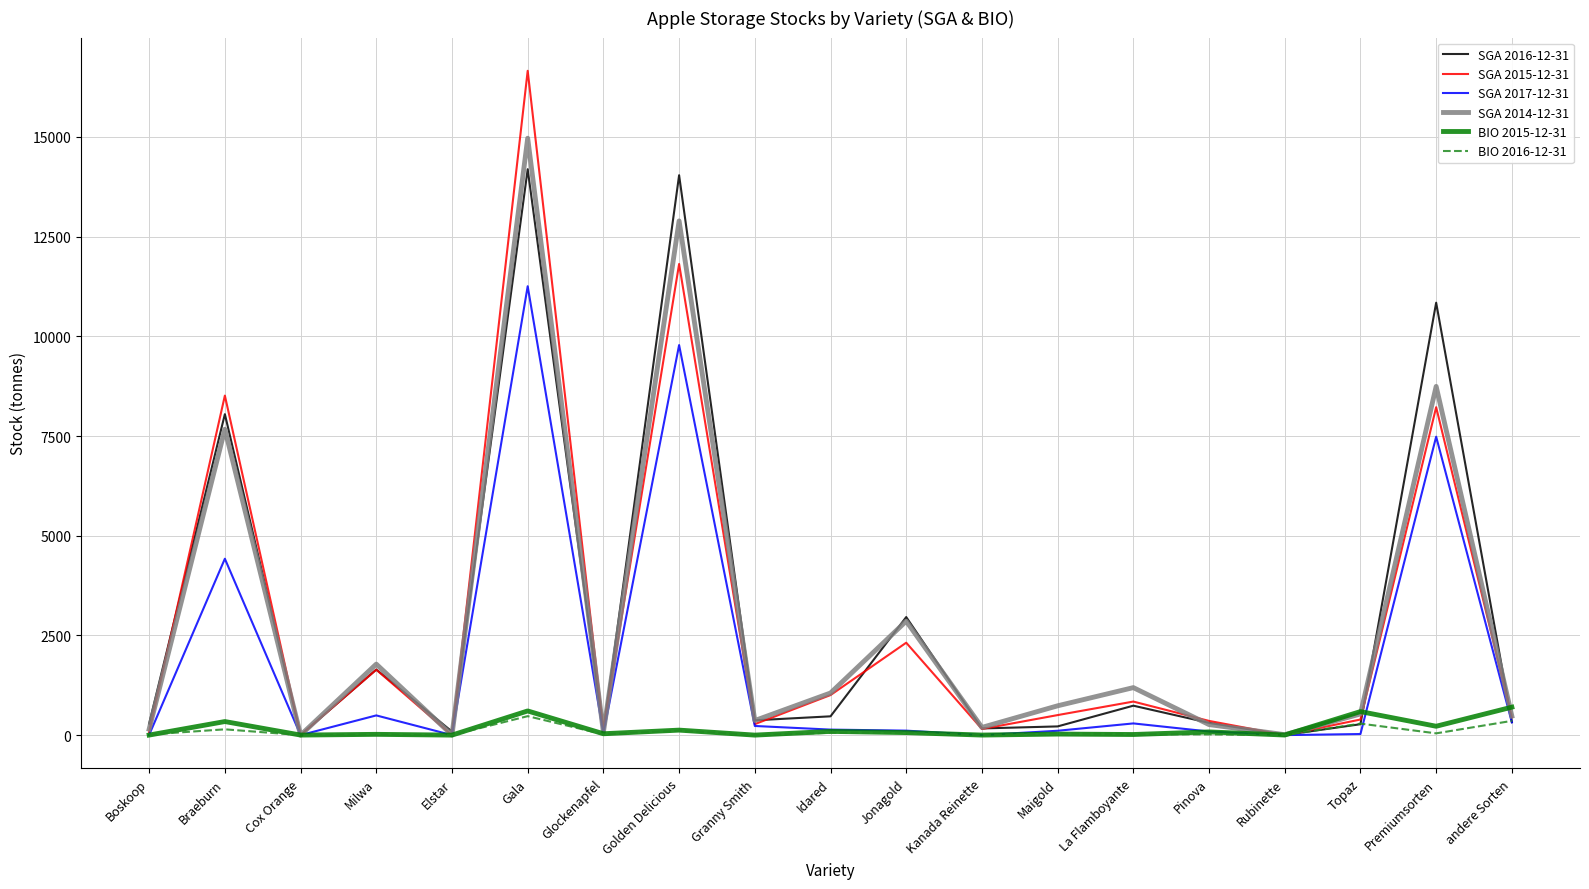

Rank the series by their maximum value, from highest to lowest.

SGA 2015-12-31, SGA 2014-12-31, SGA 2016-12-31, SGA 2017-12-31, BIO 2015-12-31, BIO 2016-12-31